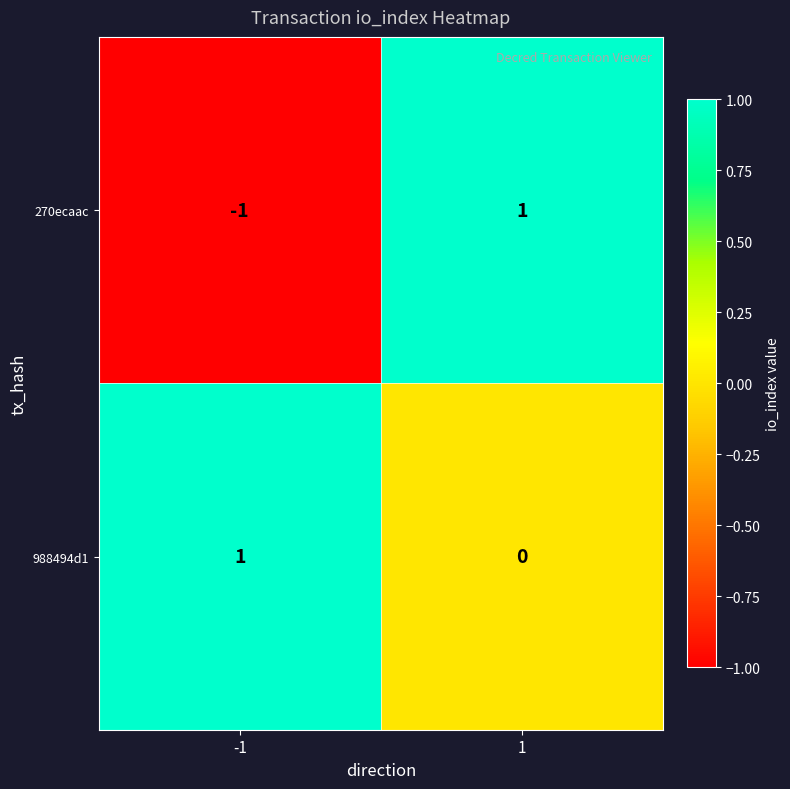

The 988494d1 series shows -1 at 1. True or false?

False